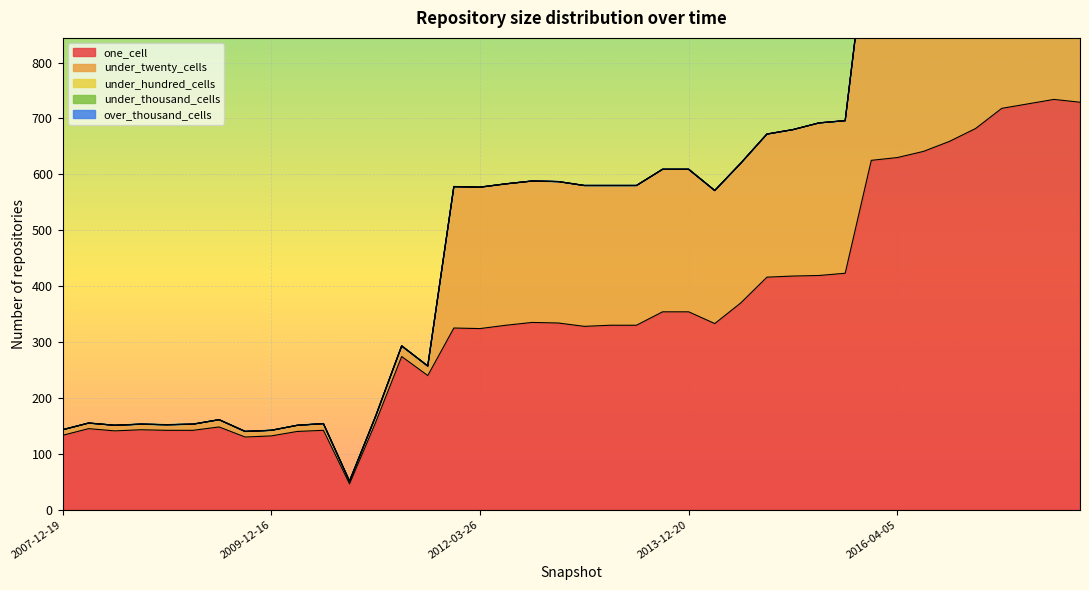

What is the sum of the under_twenty_cells values at 2017-10-12 and 2012-12-11?

835